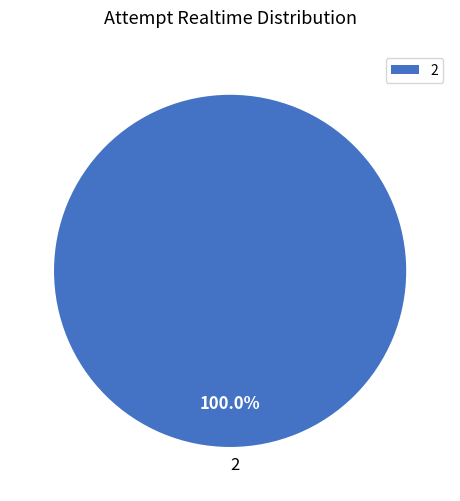

Does any single category account for the majority?

Yes